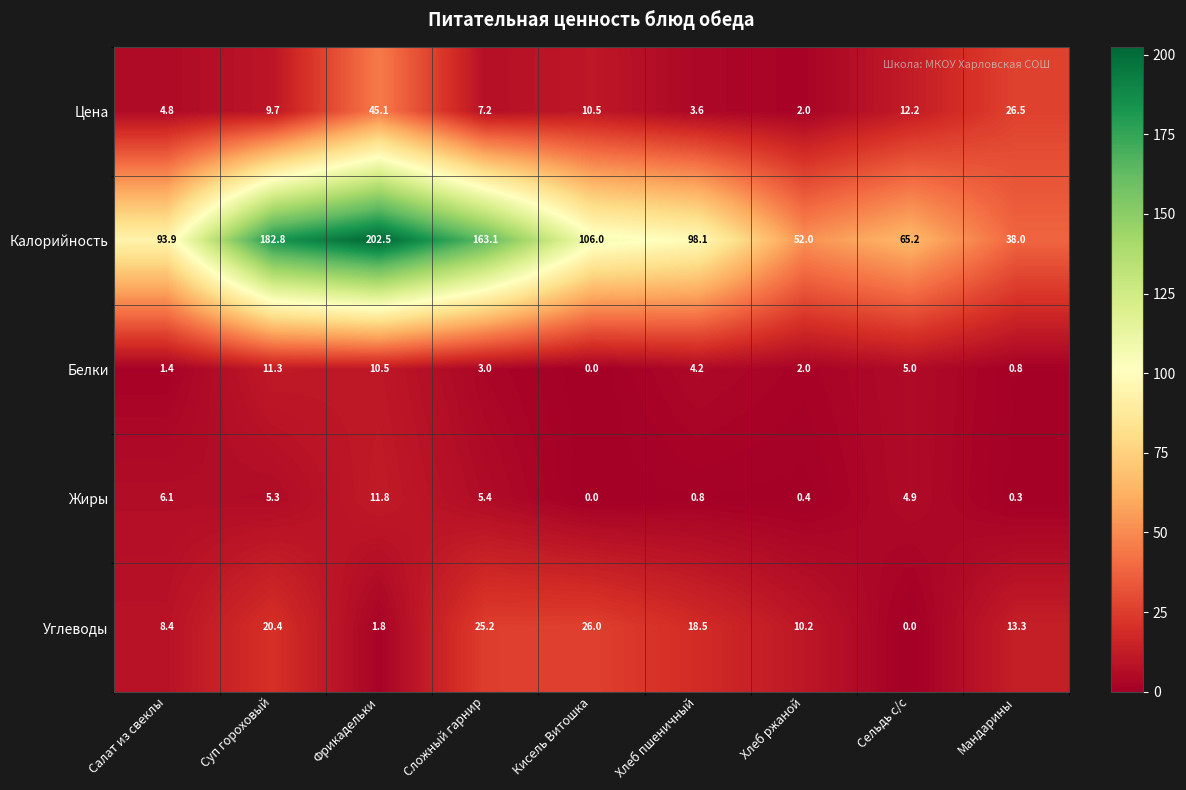

Is it true that Цена equals 45.1 at Фрикадельки?

True